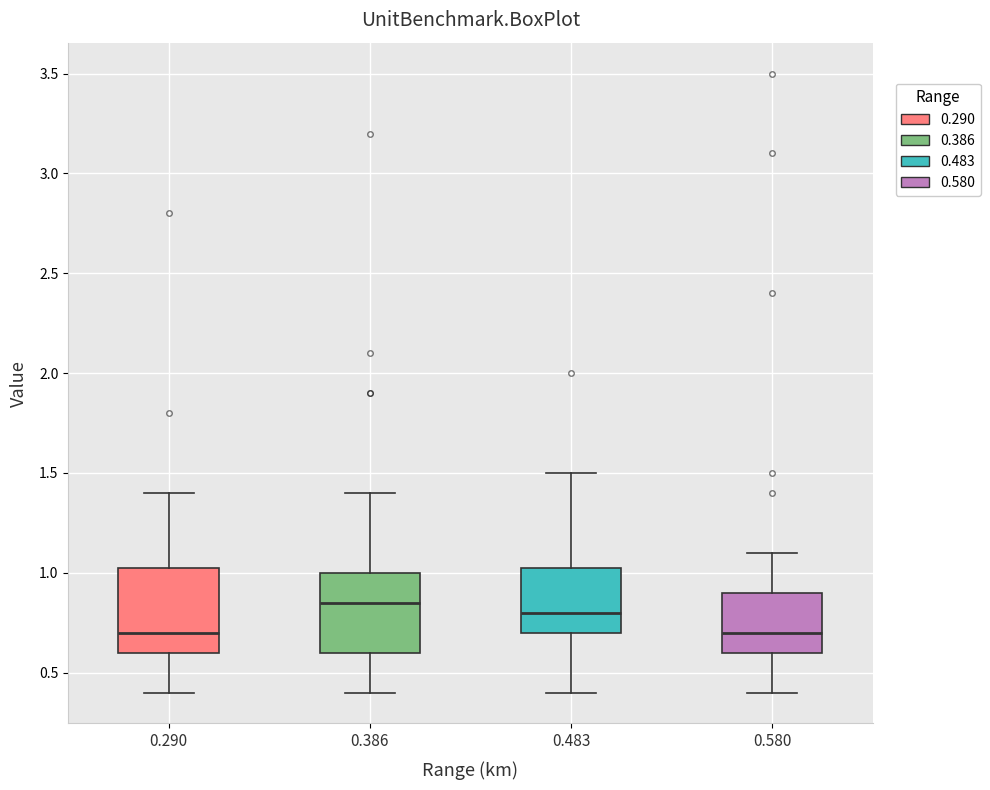

Reading left to right, read every box against the y-axis: the position of its median line, the range the box covers, and the ends of its whiskers. The values are not printed on the chart, so give them approximately, as read against the axis.

0.290: median 0.70, box 0.60 to 1.05, whiskers 0.40 to 1.40
0.386: median 0.85, box 0.60 to 1.00, whiskers 0.40 to 1.40
0.483: median 0.80, box 0.70 to 1.05, whiskers 0.40 to 1.50
0.580: median 0.70, box 0.60 to 0.90, whiskers 0.40 to 1.10